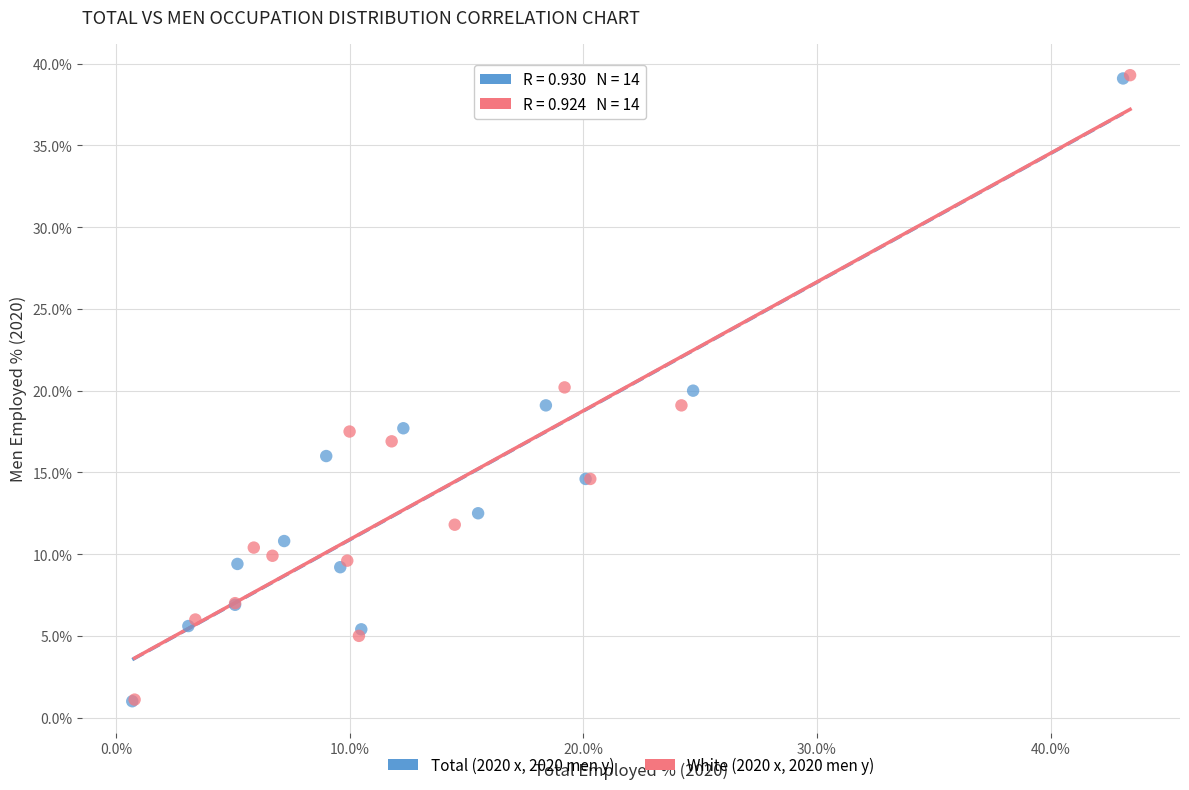

Which series has the widest spread of Y values?

White (2020 x, 2020 men y)